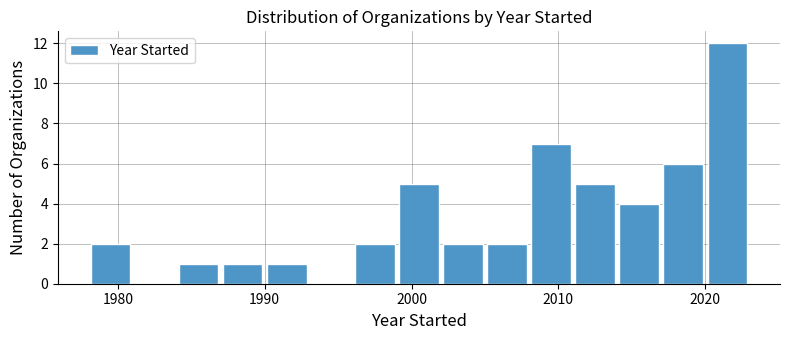

Around what value on the x-axis is the tallest bar? Give the approximate position of its centre, as read against the axis.

2022